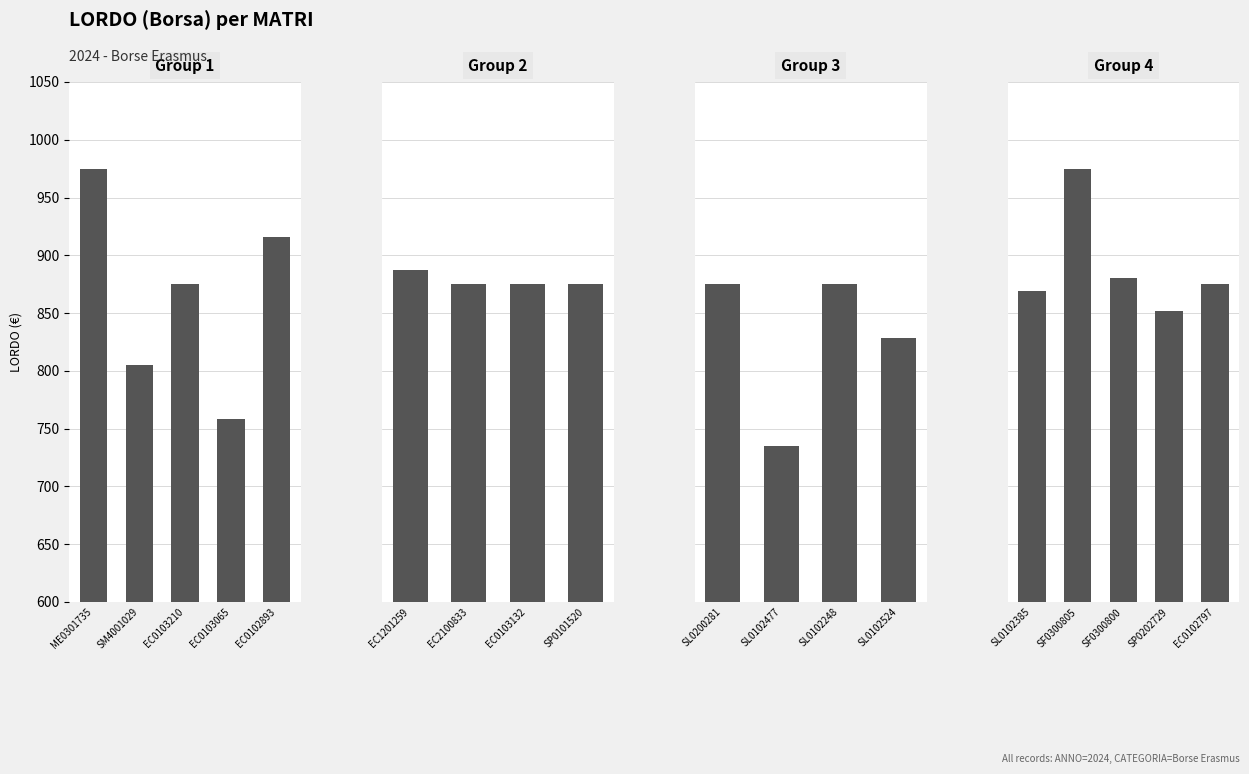

What position from the left is EC0103065?

4